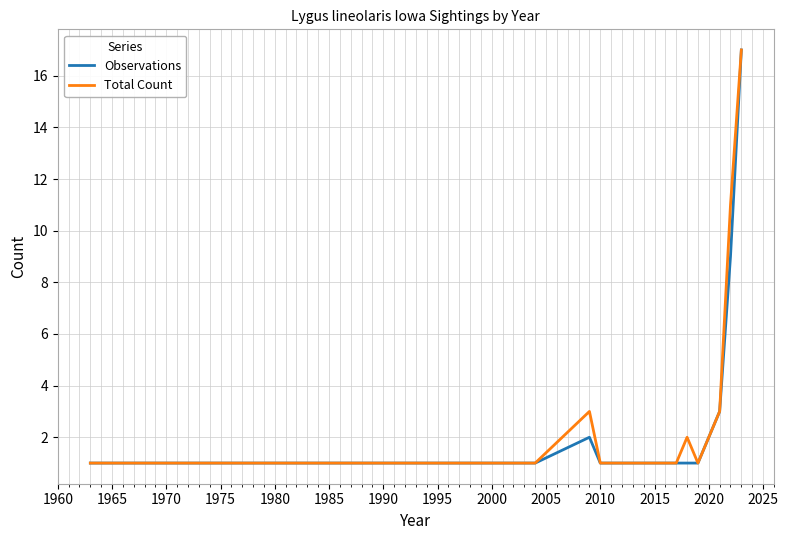

Count the number of categories in the chart.

13